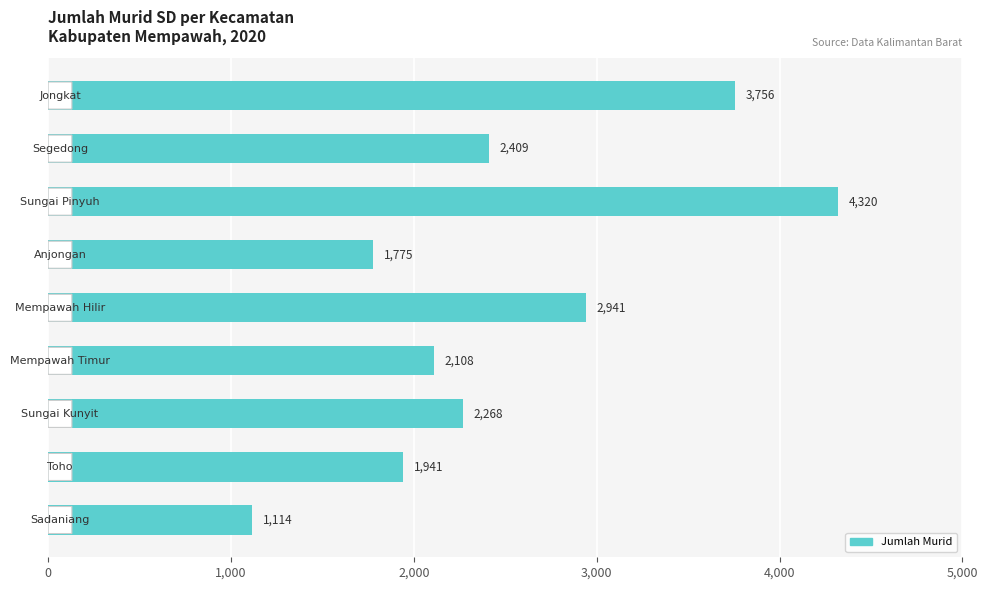

What is the value of the 8th bar from the top?

1941